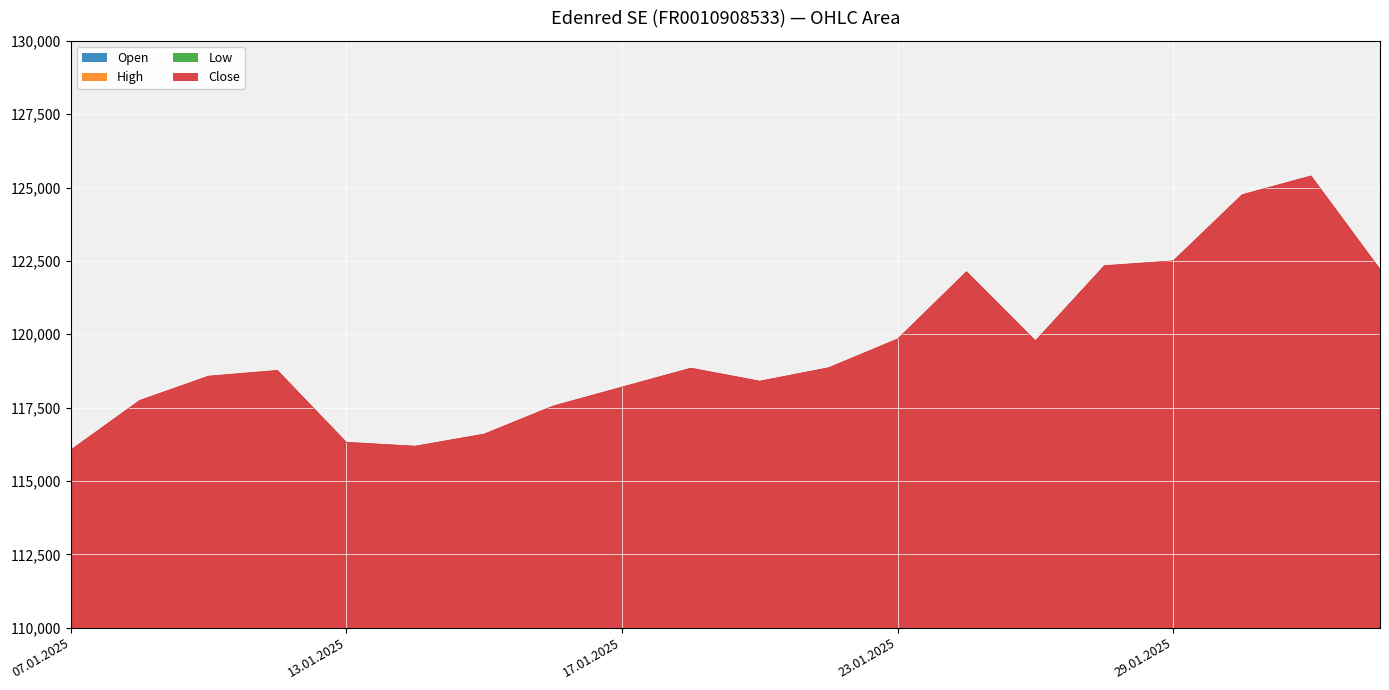

Where is the first local minimum for High?

14.01.2025